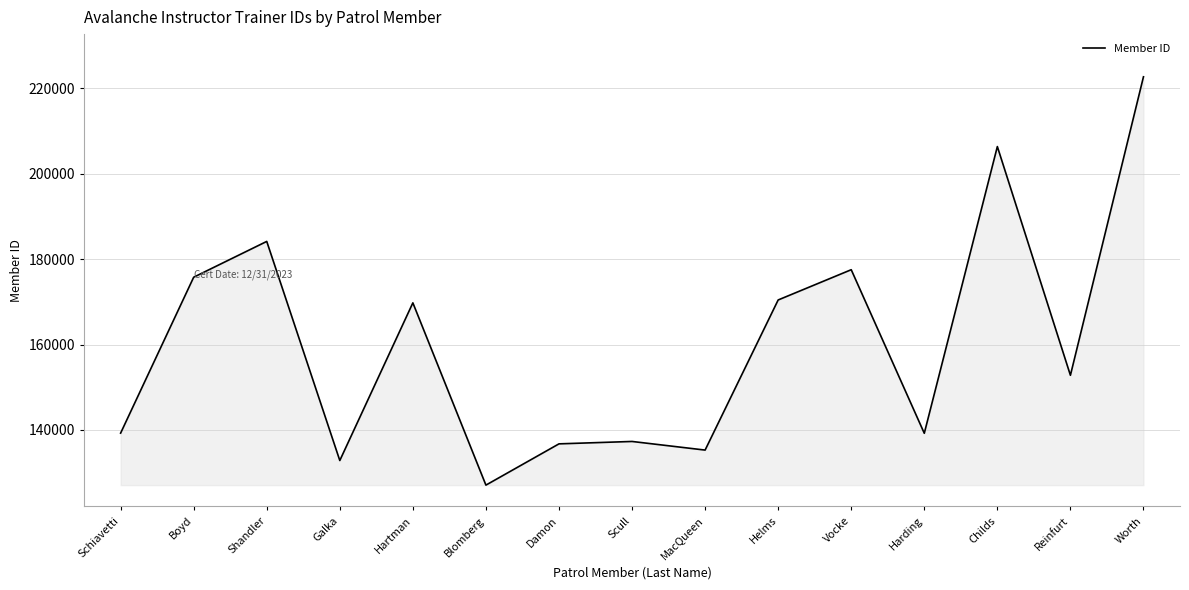

What is the difference between the maximum and minimum values?

95667